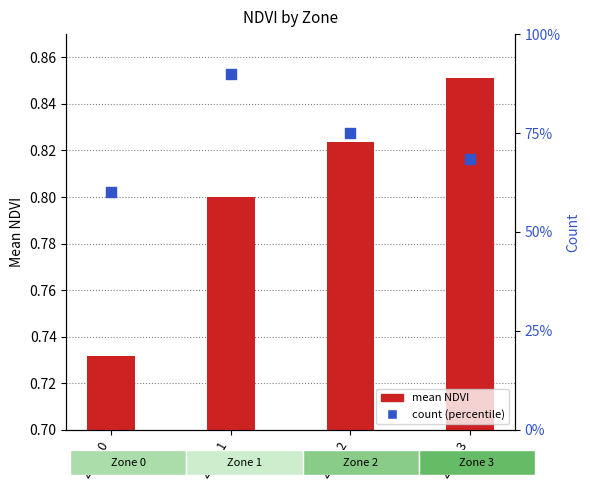

Which series has the largest Y range (max minus min)?

count